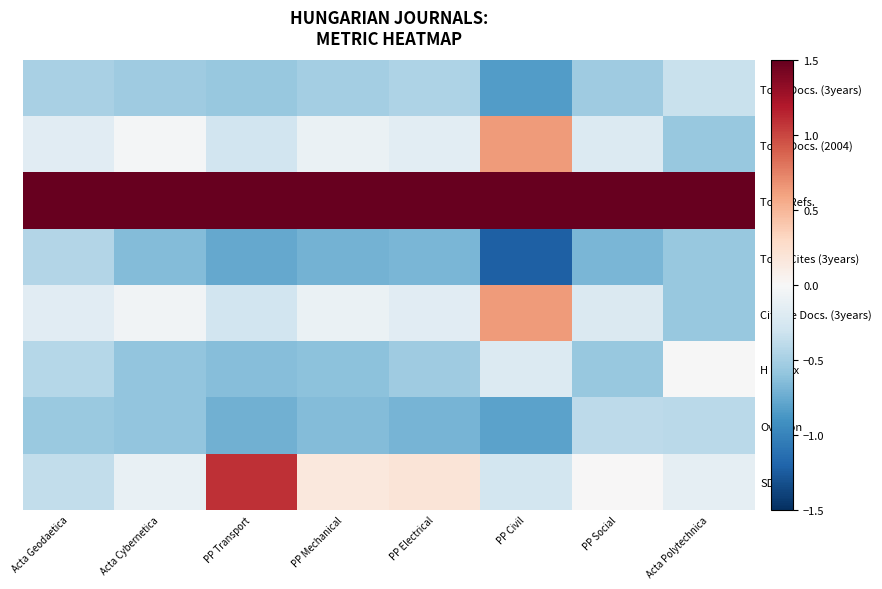

What is the difference between the highest and lowest values at PP Electrical?

3.2